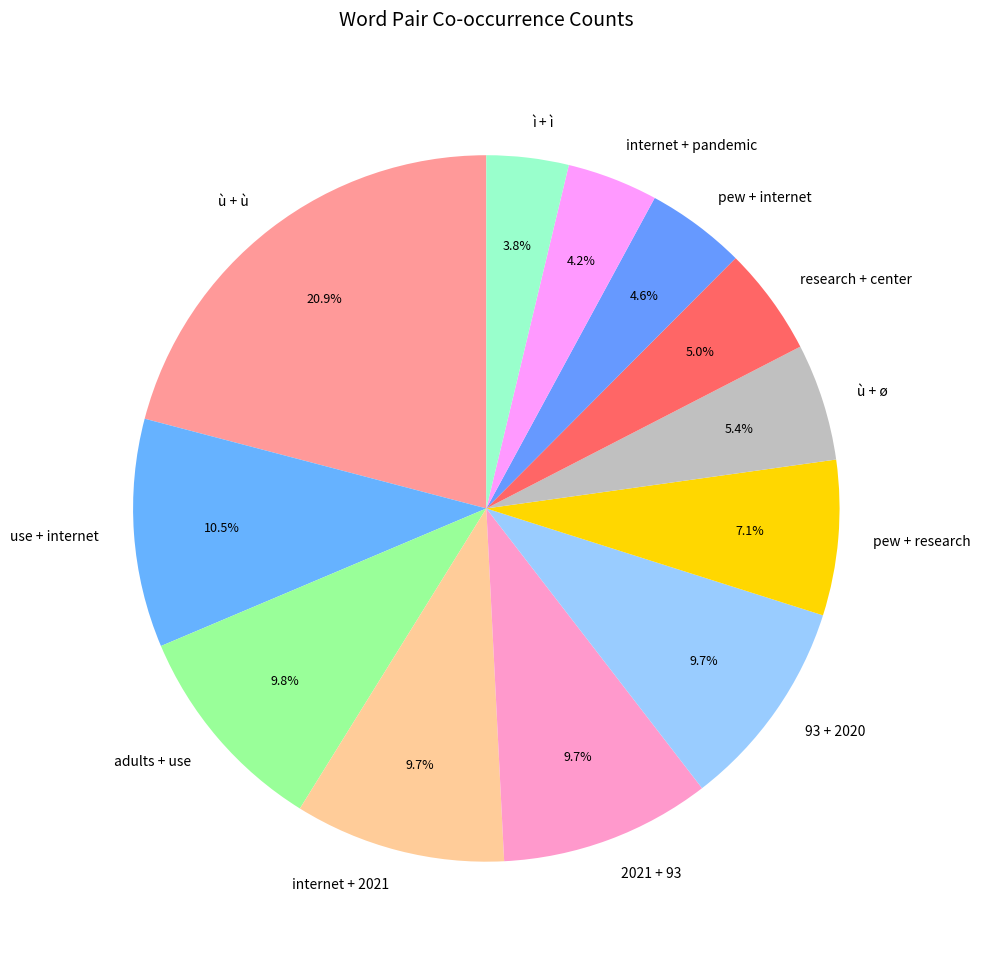

How many segments does this pie chart have?

12